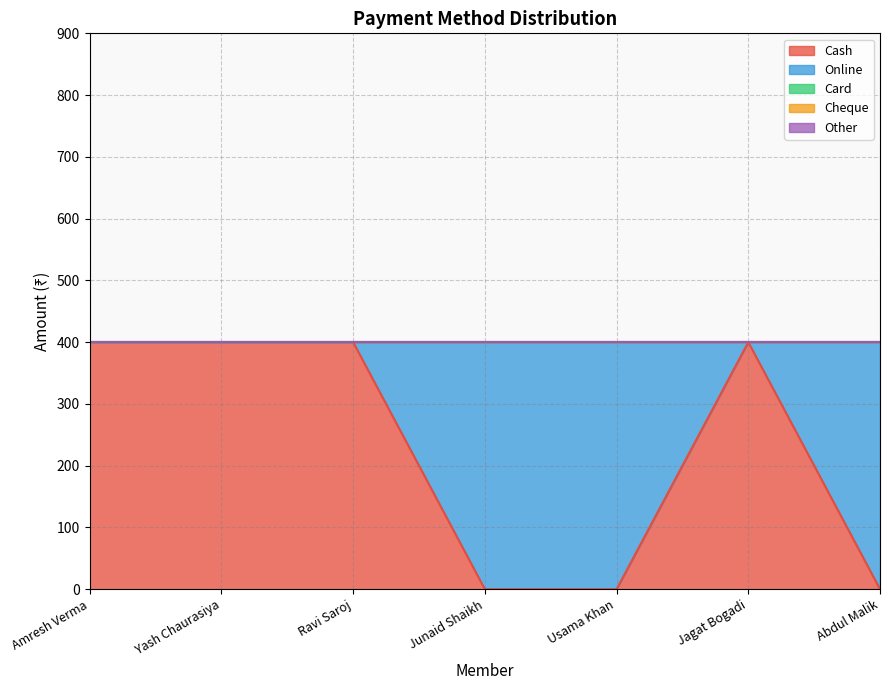

At which label is Other closest to 0?

Amresh Verma